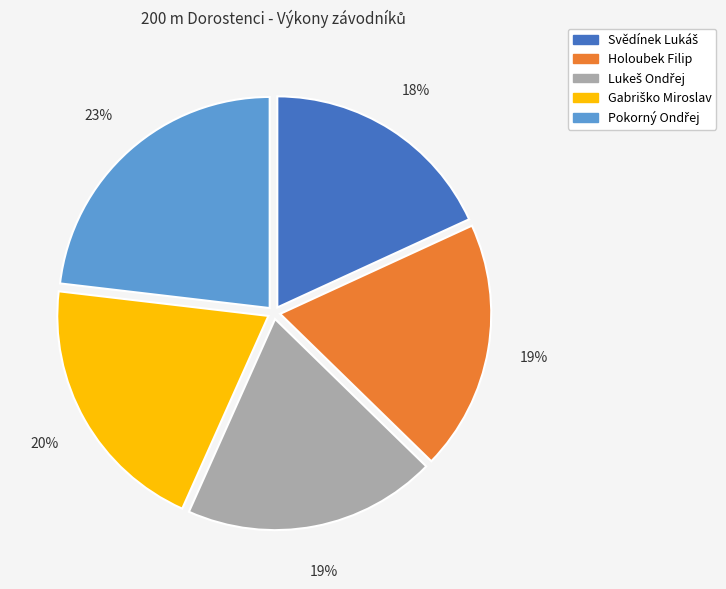

The Holoubek Filip slice represents 25% of the pie. True or false?

False